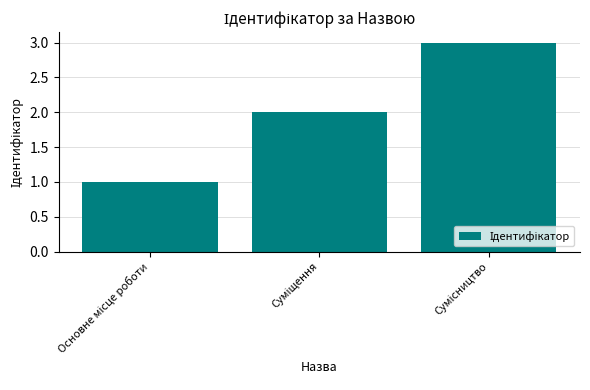

What is the maximum value shown in the chart?

3